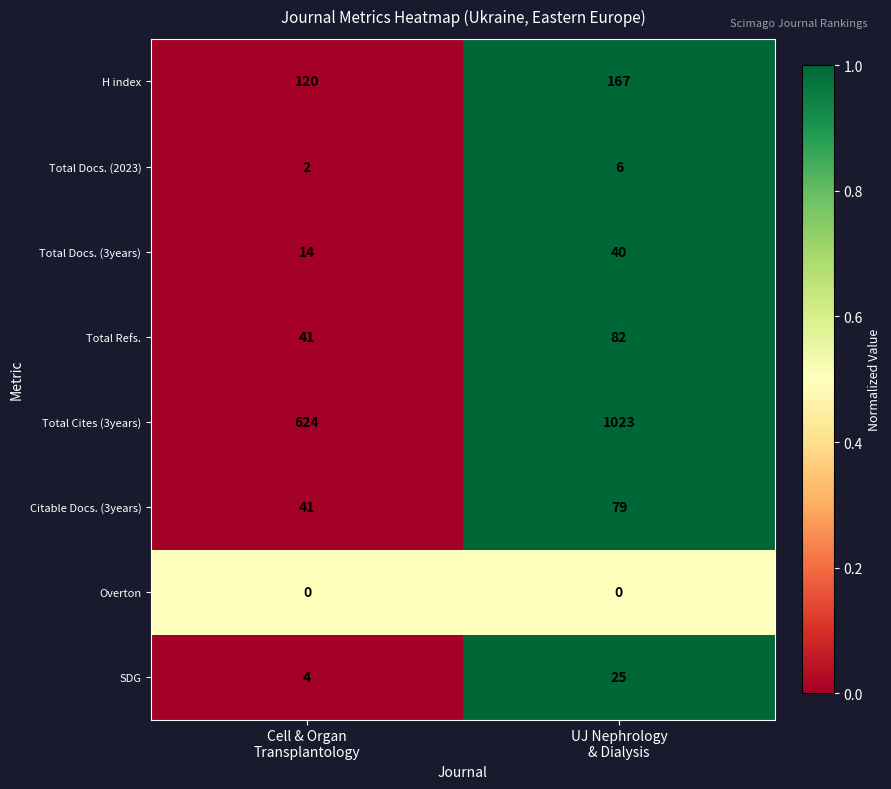

Which series has the largest total across all categories?

Total Cites (3years)